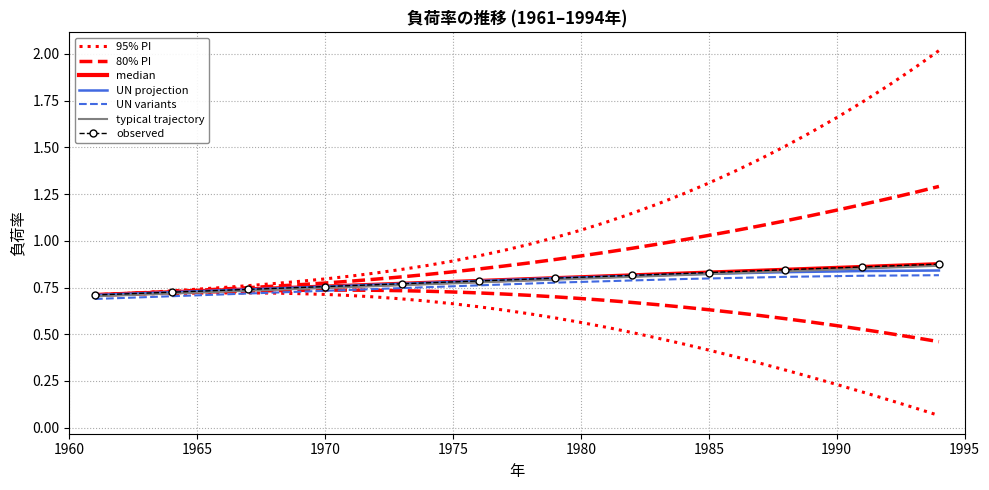

Reading left to right, extract all data points from this chart.

median: 0.7	0.7	0.7	0.7	0.7	0.7	0.7	0.7	0.8	0.8	0.8	0.8	0.8	0.8	0.8	0.8	0.8	0.8	0.8	0.8	0.8	0.8	0.8	0.8	0.8	0.8	0.8	0.8	0.8	0.9	0.9	0.9	0.9	0.9
80% PI (upper): 0.7	0.7	0.7	0.7	0.7	0.7	0.7	0.8	0.8	0.8	0.8	0.8	0.8	0.8	0.8	0.8	0.9	0.9	0.9	0.9	0.9	1.0	1.0	1.0	1.0	1.1	1.1	1.1	1.1	1.2	1.2	1.2	1.3	1.3
80% PI (lower): 0.7	0.7	0.7	0.7	0.7	0.7	0.7	0.7	0.7	0.7	0.7	0.7	0.7	0.7	0.7	0.7	0.7	0.7	0.7	0.7	0.7	0.7	0.7	0.6	0.6	0.6	0.6	0.6	0.6	0.5	0.5	0.5	0.5	0.5
95% PI (upper): 0.7	0.7	0.7	0.7	0.7	0.8	0.8	0.8	0.8	0.8	0.8	0.8	0.8	0.9	0.9	0.9	0.9	1.0	1.0	1.1	1.1	1.1	1.2	1.3	1.3	1.4	1.4	1.5	1.6	1.7	1.7	1.8	1.9	2.0
95% PI (lower): 0.7	0.7	0.7	0.7	0.7	0.7	0.7	0.7	0.7	0.7	0.7	0.7	0.7	0.7	0.7	0.6	0.6	0.6	0.6	0.6	0.5	0.5	0.5	0.4	0.4	0.4	0.3	0.3	0.3	0.2	0.2	0.1	0.1	0.1
UN projection: 0.7	0.7	0.7	0.7	0.7	0.7	0.7	0.7	0.8	0.8	0.8	0.8	0.8	0.8	0.8	0.8	0.8	0.8	0.8	0.8	0.8	0.8	0.8	0.8	0.8	0.8	0.8	0.8	0.8	0.8	0.8	0.8	0.8	0.8